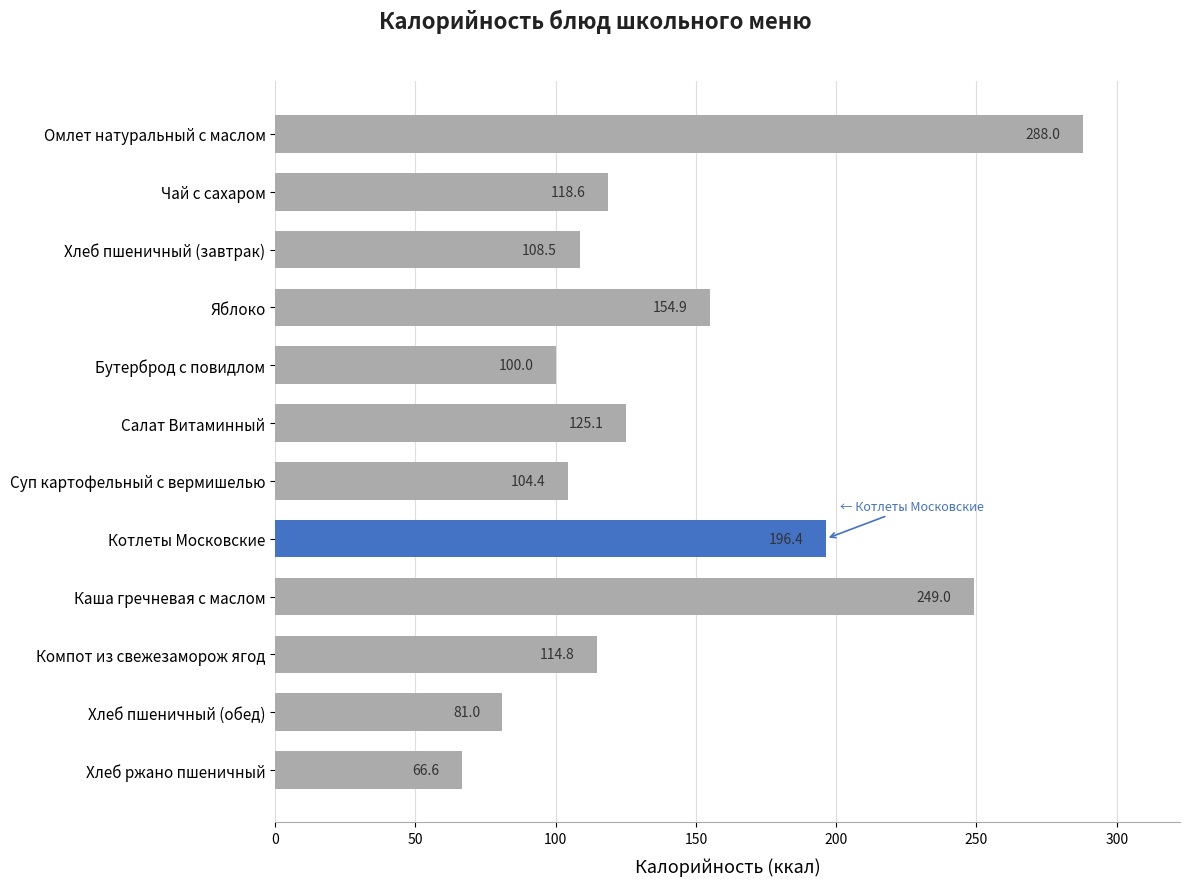

At which label is the value closest to 177?

Котлеты Московские